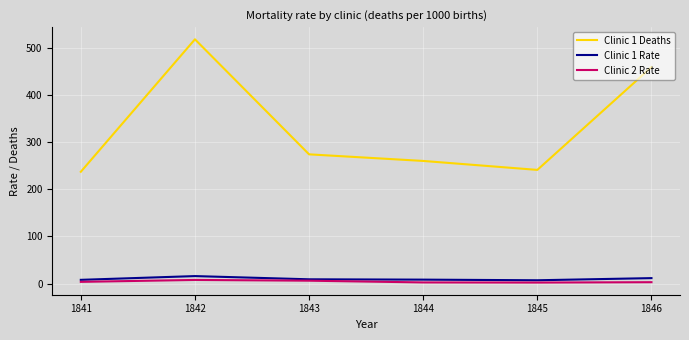

What is the maximum value shown in the chart?

518.0